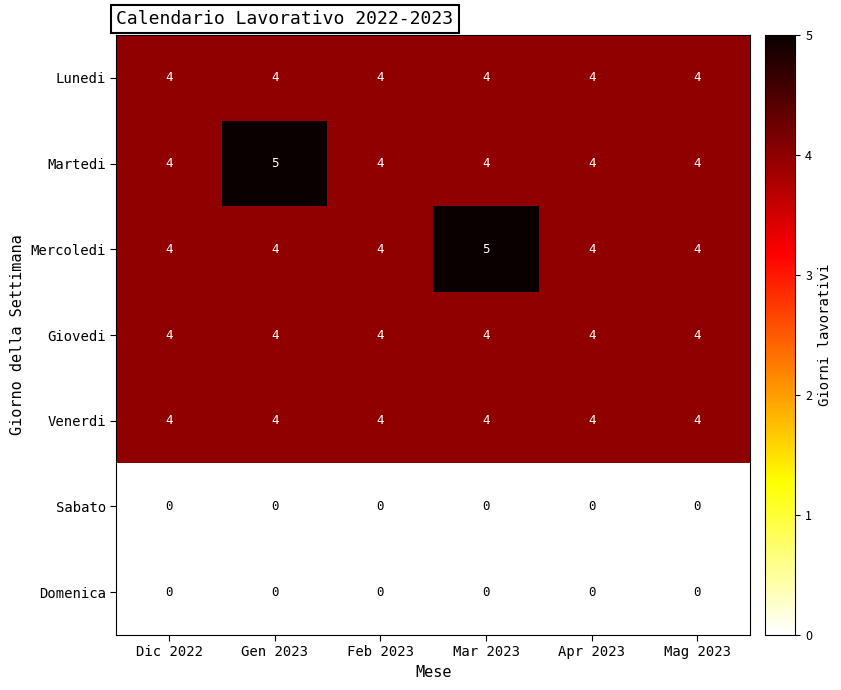

The Martedi series shows 4 at Apr 2023. True or false?

True